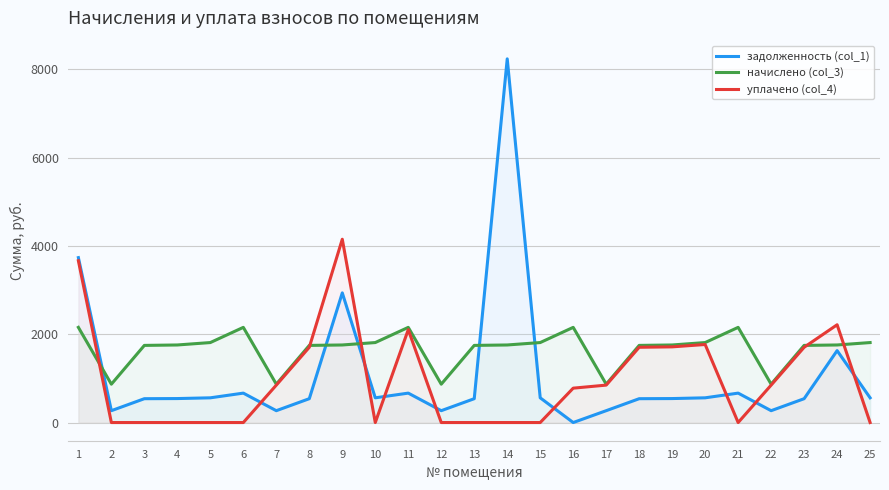

How many interior local valleys does the задолженность (col_1) series have?

6